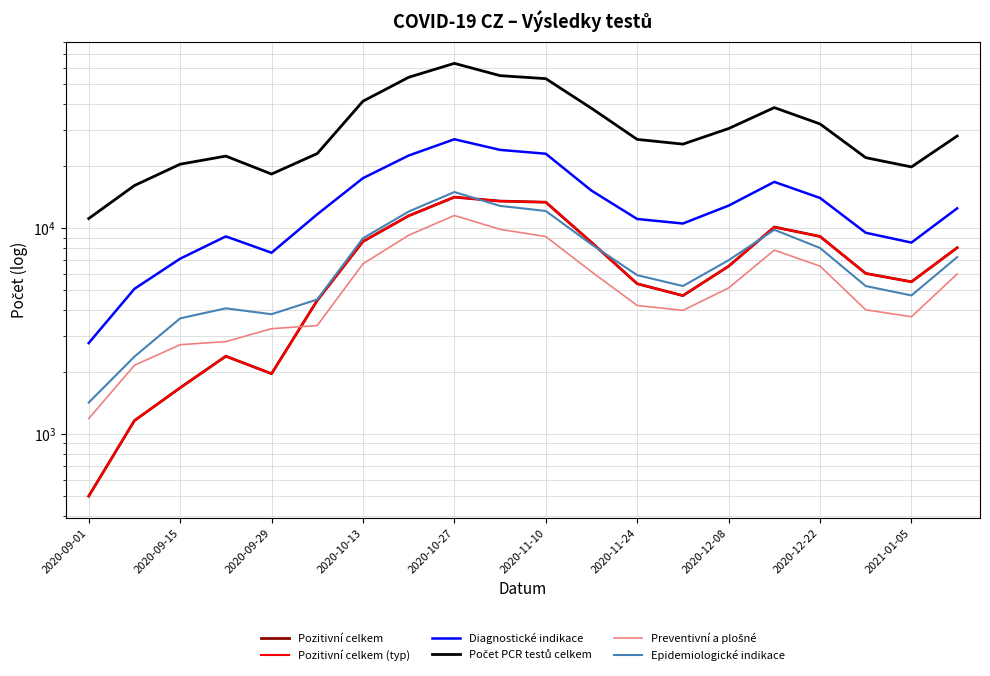

How many times do Pozitivní celkem and Preventivní a plošné cross each other?

1